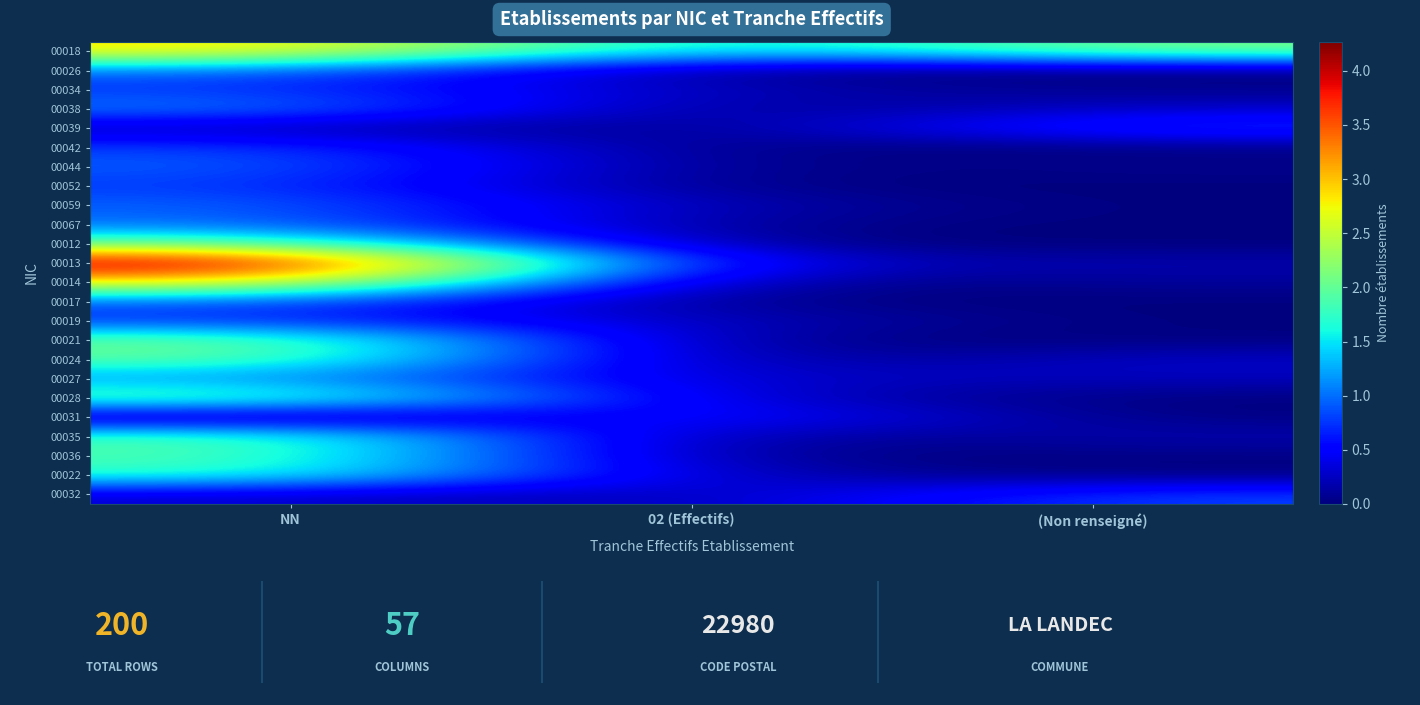

Which series changed the most between NN and 02 (Effectifs)?

00013